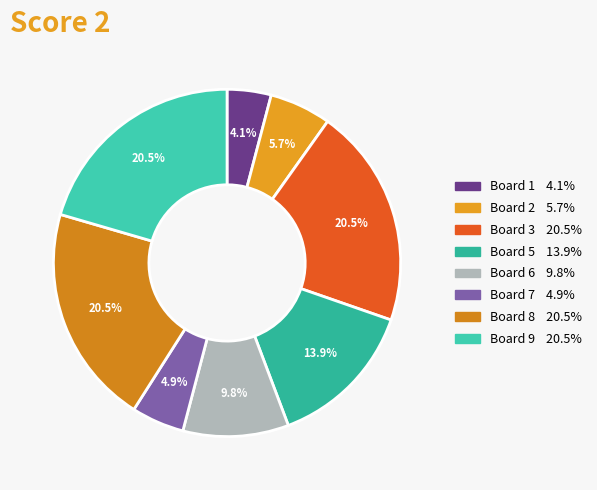

How many slices are in this pie chart?

8